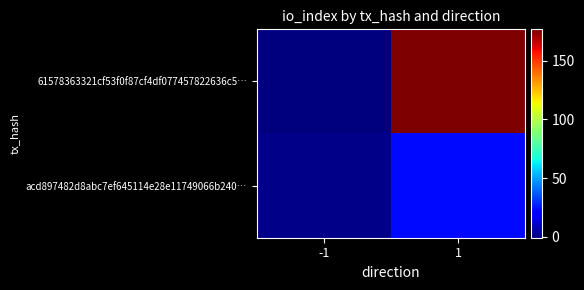

Which series changed the most between -1 and 1?

61578363321cf53f0f87cf4df077457822636c5…